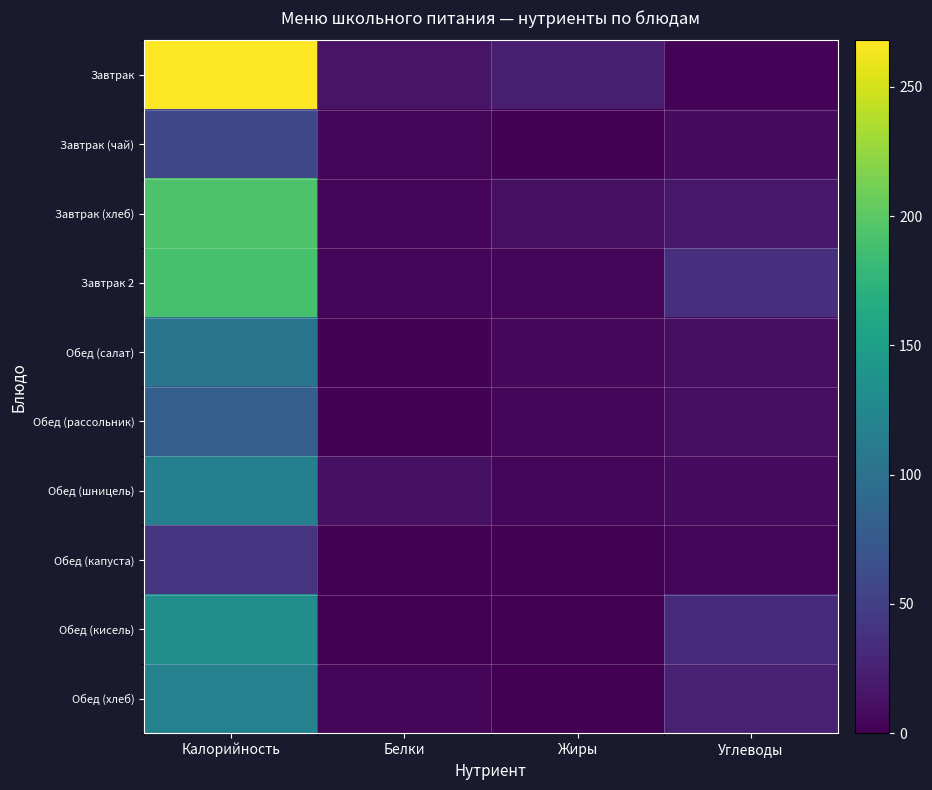

List the series in order of their peak value, lowest first.

Обед (капуста), Завтрак (чай), Обед (рассольник), Обед (салат), Обед (шницель), Обед (хлеб), Обед (кисель), Завтрак 2, Завтрак (хлеб), Завтрак